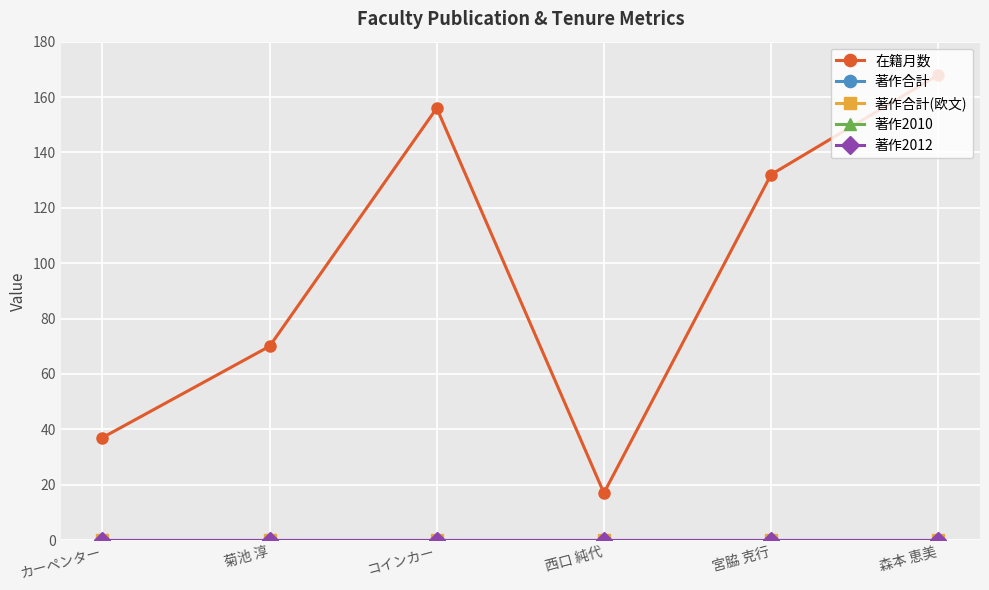

Is this an area chart (filled region under the line)?

No